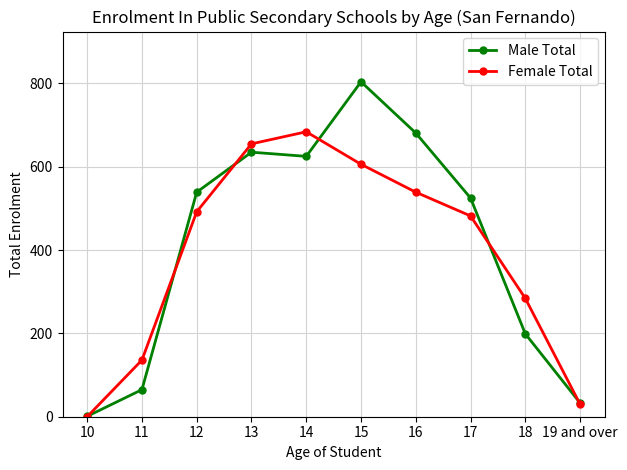

What is the average value of the Male Total series?

411